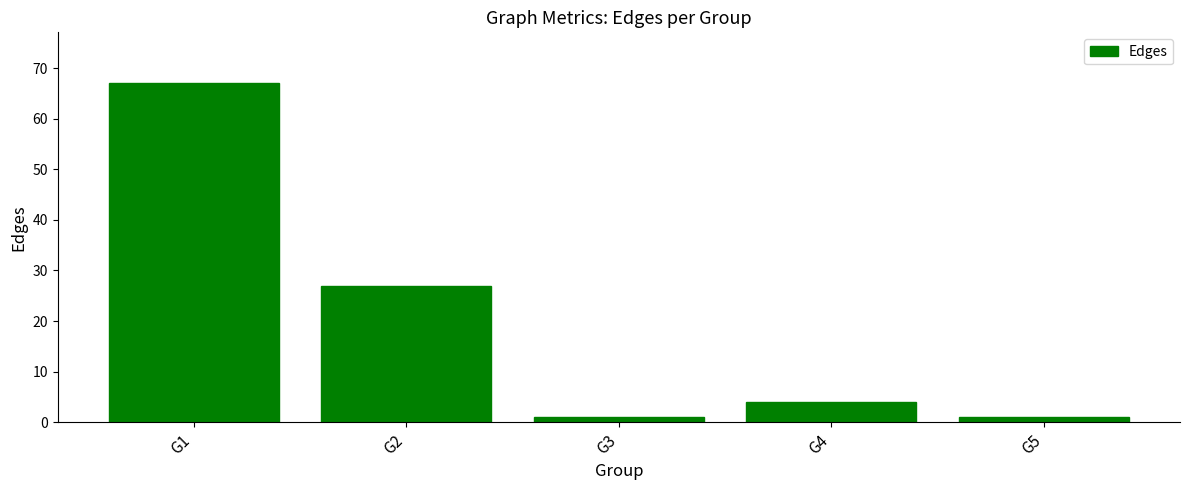

Does the chart contain any negative values?

No